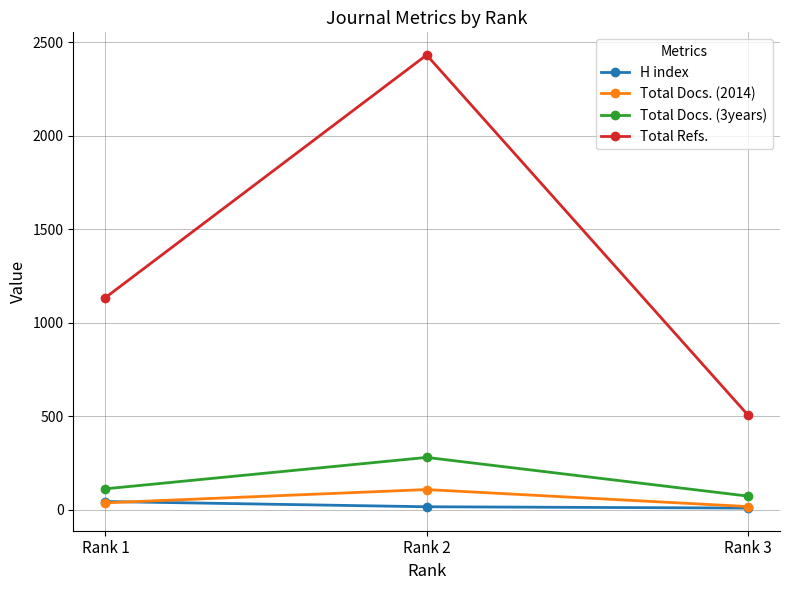

Count the Total Refs. values in the range 507 to 2433.

3